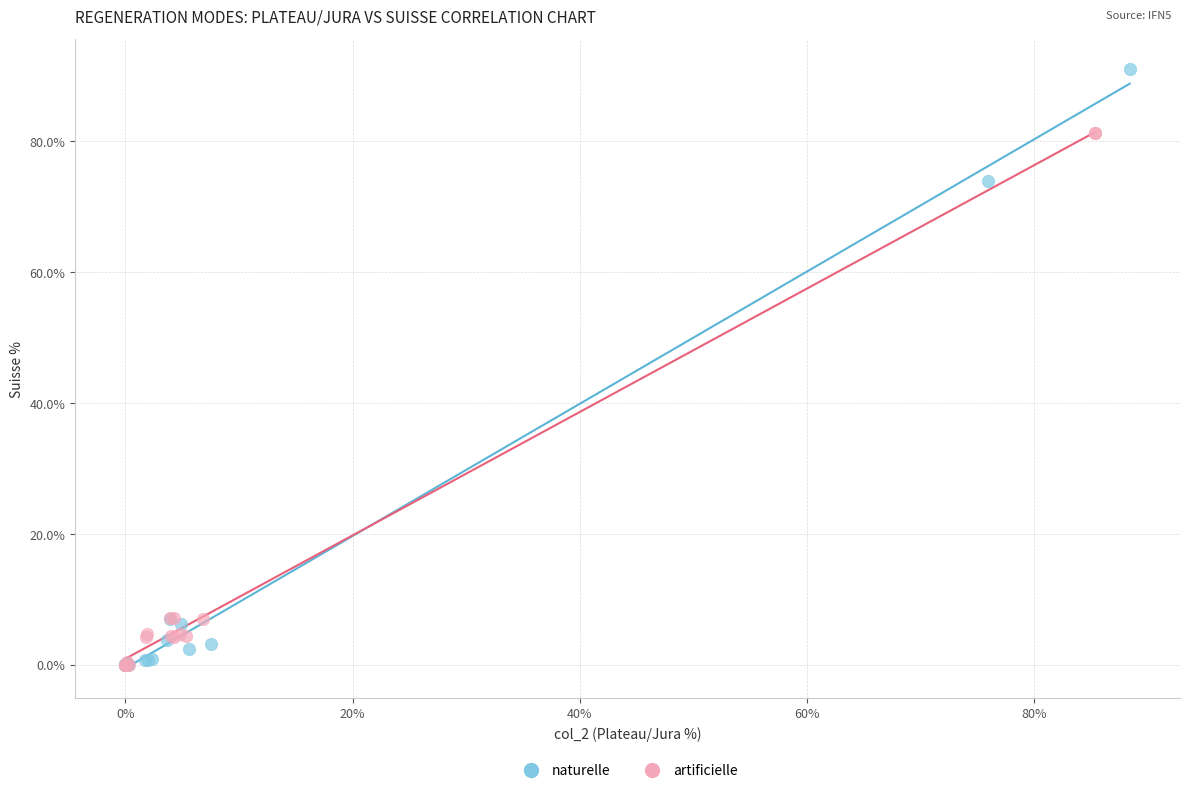

Which series has the largest Y range (max minus min)?

naturelle